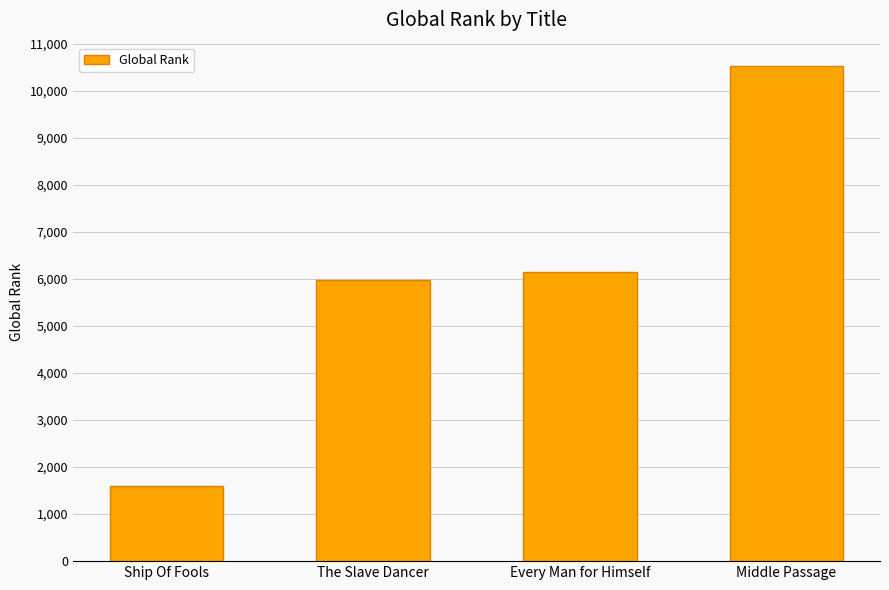

Does the chart contain any negative values?

No